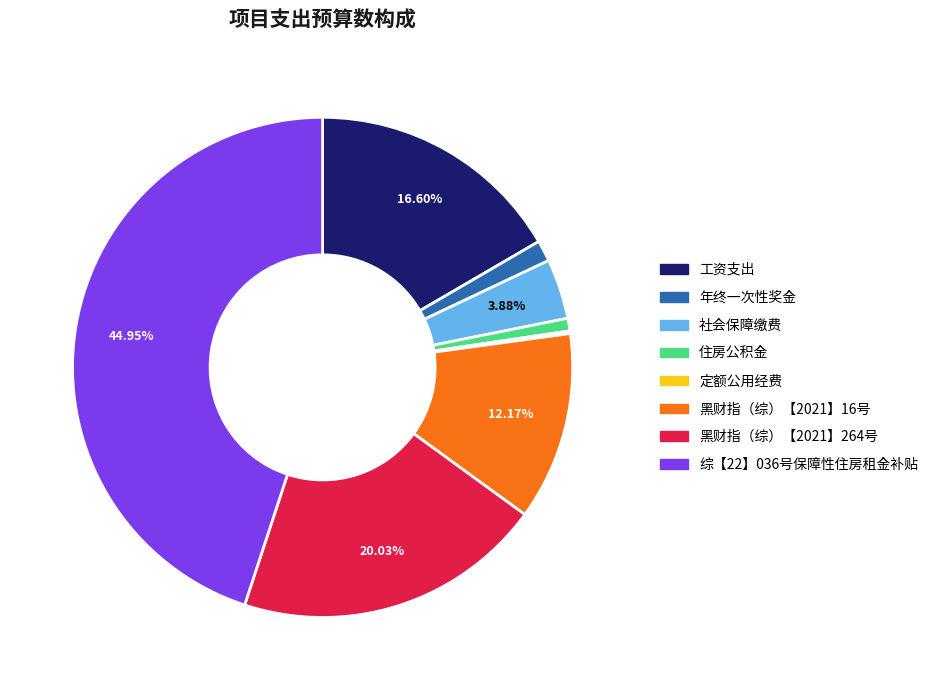

Is the sum of 黑财指（综）【2021】16号 and 综【22】036号保障性住房租金补贴 greater than half?

Yes